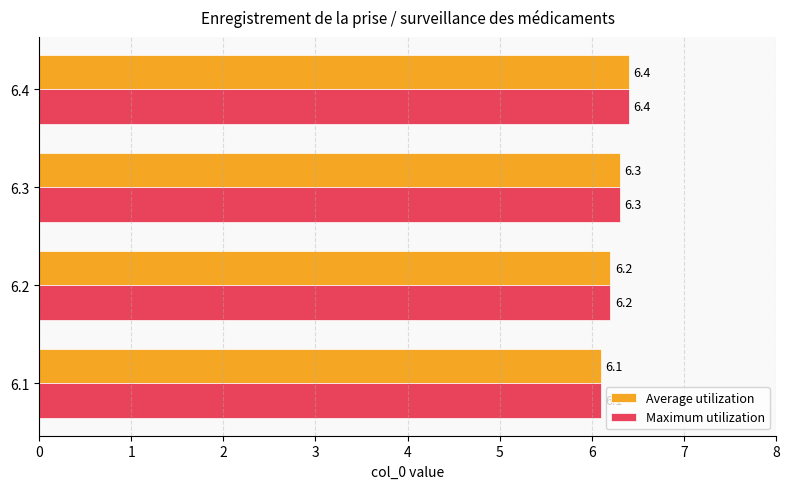

The Average utilization series shows 6.3 at 6.3. True or false?

True